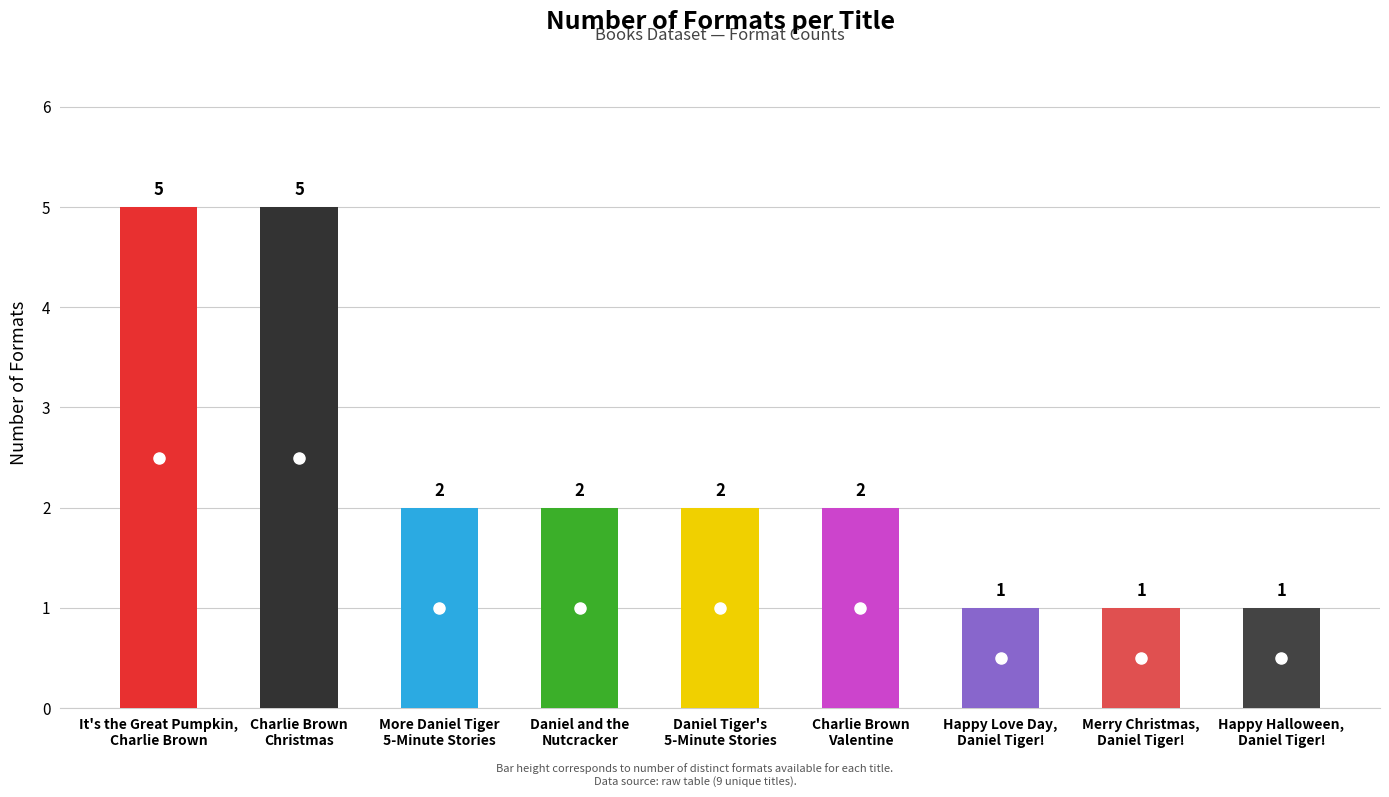

What is the difference between the values at Daniel and the
Nutcracker and Charlie Brown
Christmas?

3